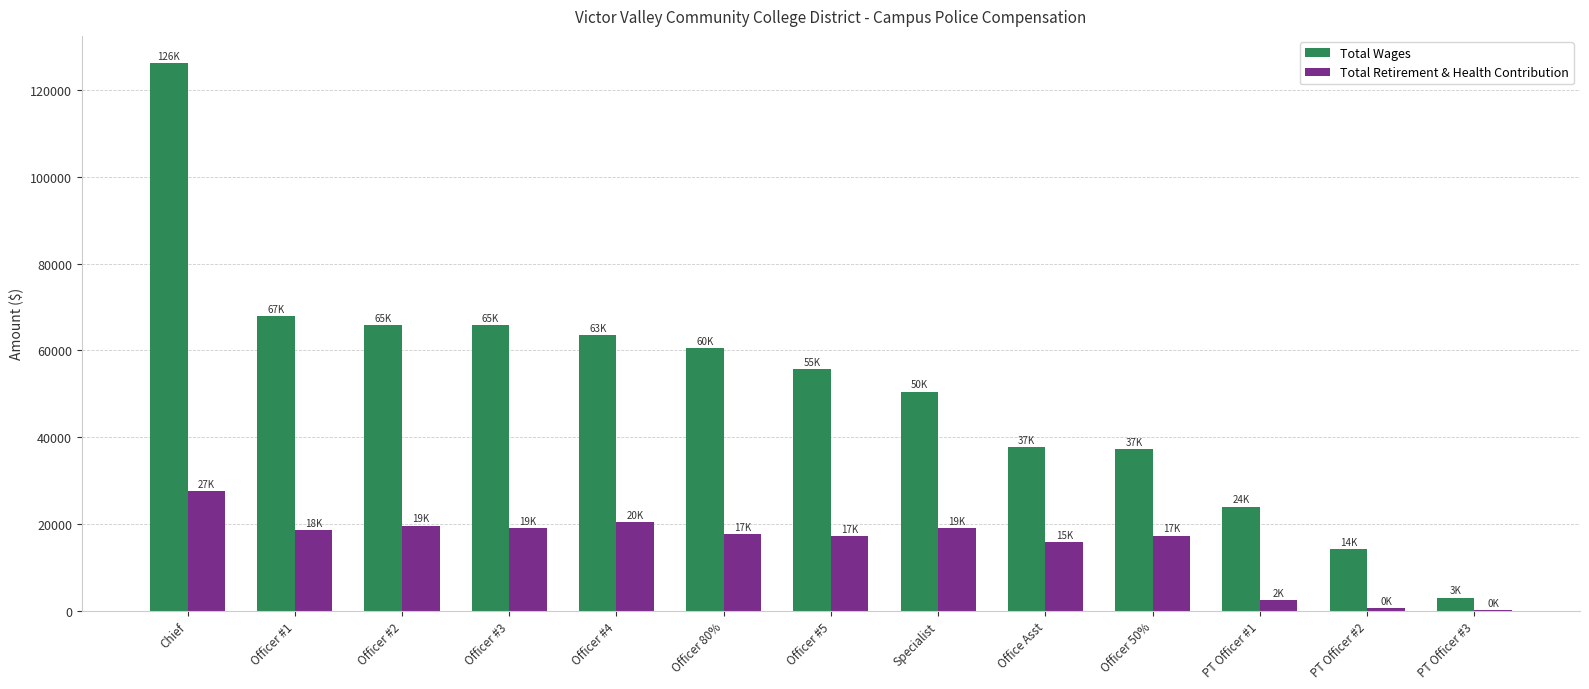

Are the bars horizontal?

No